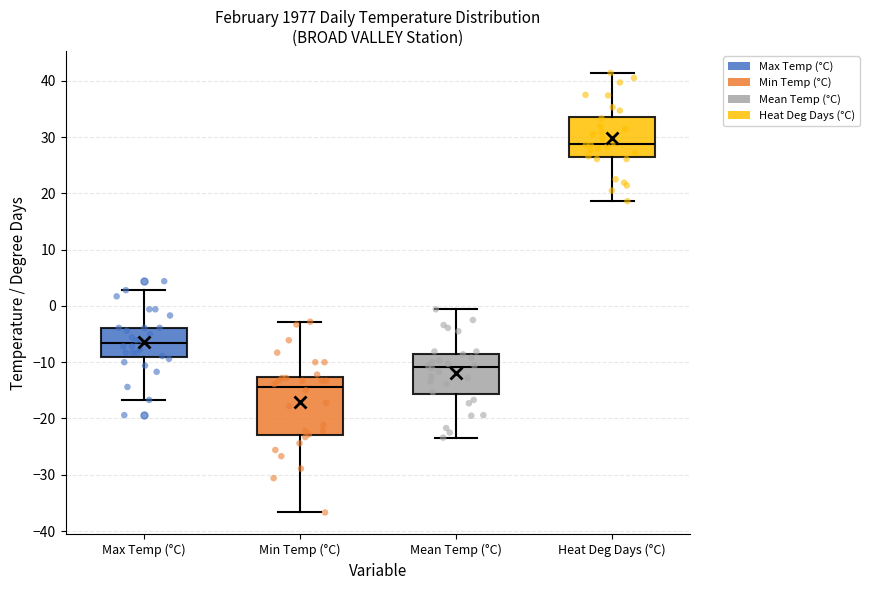

Reading left to right, read every box against the y-axis: the position of its median line, the range the box covers, and the ends of its whiskers. The values are not printed on the chart, so give them approximately, as read against the axis.

Max Temp (°C): median -7, box -9 to -4, whiskers -17 to 3
Min Temp (°C): median -14, box -23 to -13, whiskers -37 to -3
Mean Temp (°C): median -11, box -16 to -8, whiskers -23 to -1
Heat Deg Days (°C): median 29, box 26 to 34, whiskers 19 to 41